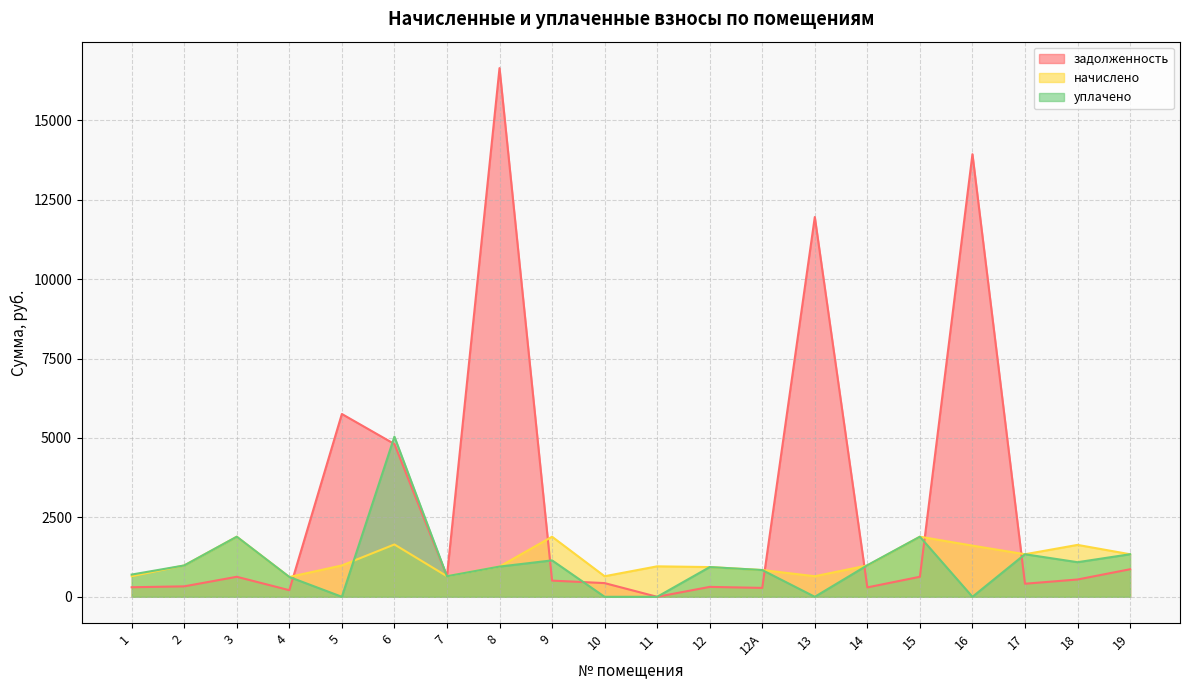

How many interior local peaks does the задолженность series have?

6